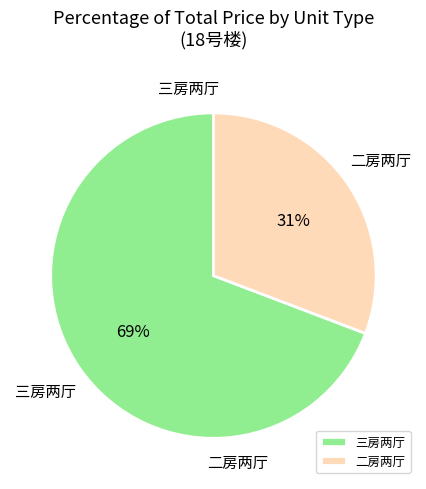

Count the number of slices in the pie.

2